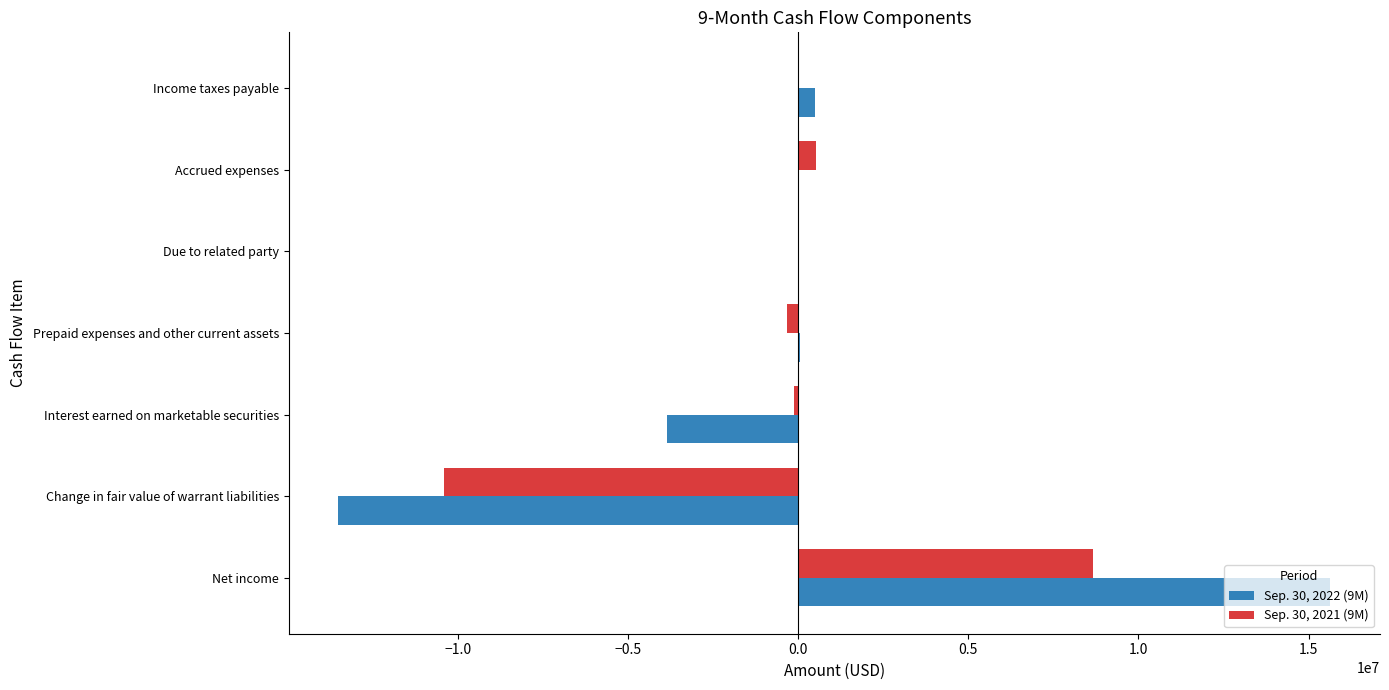

At how many categories does at least one series exceed 3353557?

1